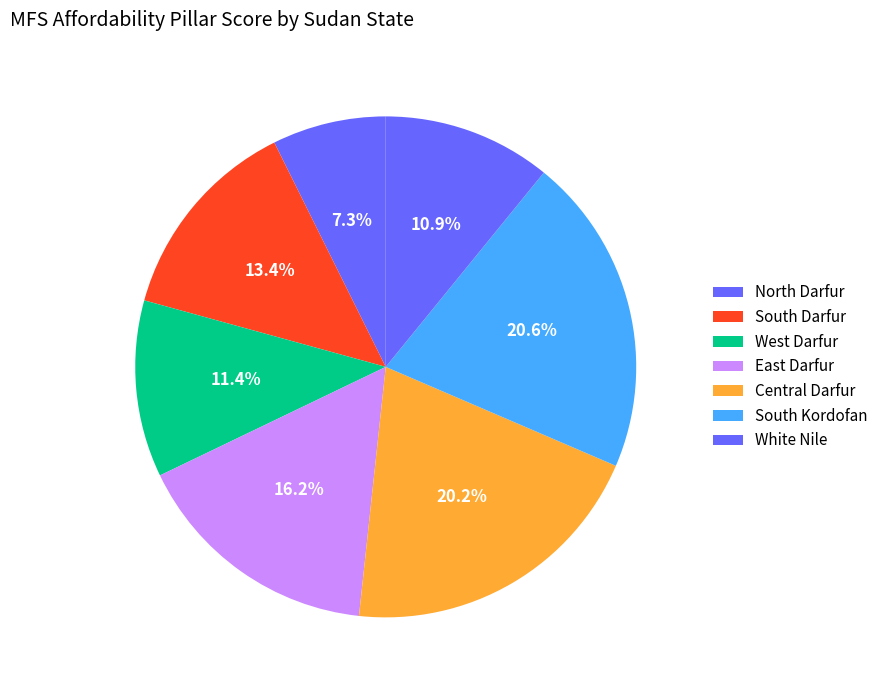

Count the number of slices in the pie.

7